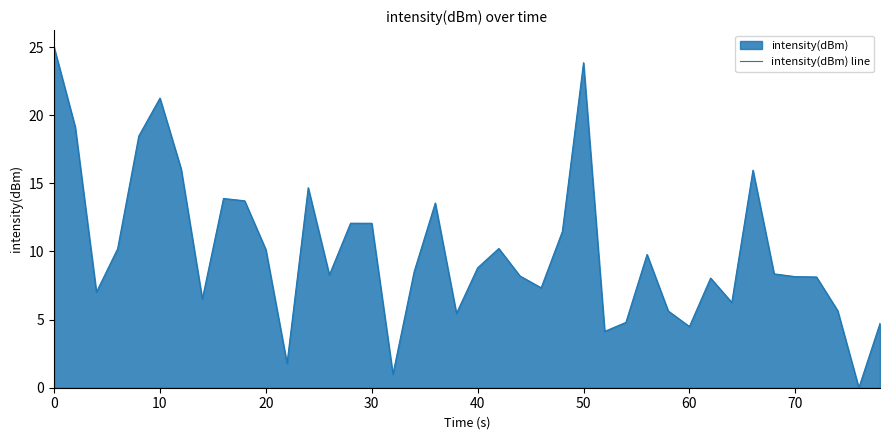

What value does the data have at 70?

8.2